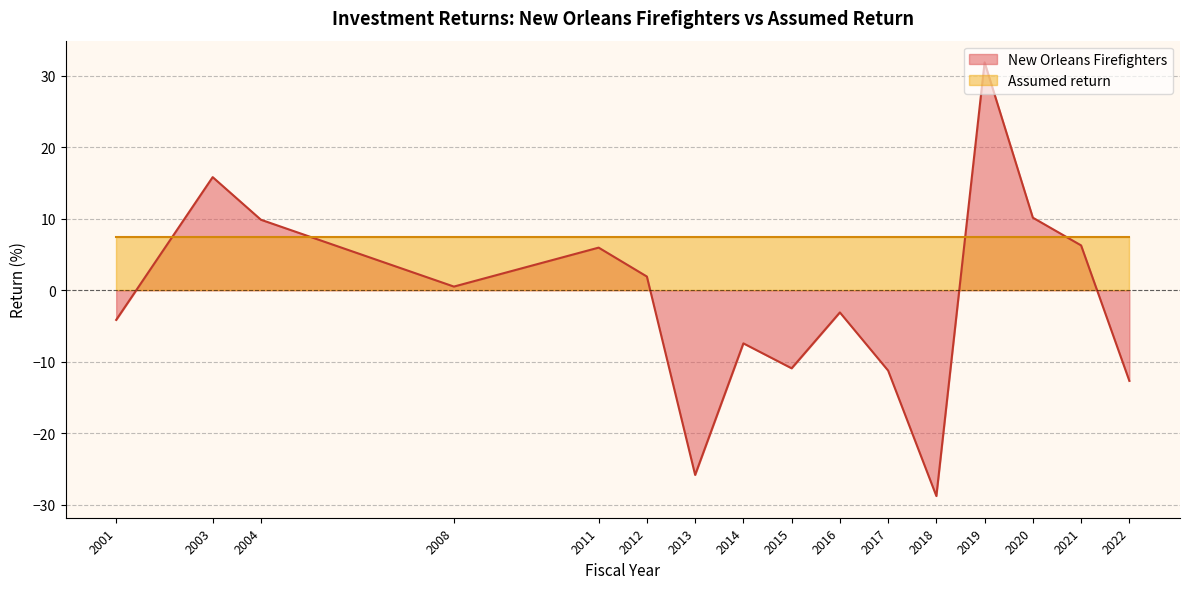

What is the value of the 16th point from the left?

-12.7